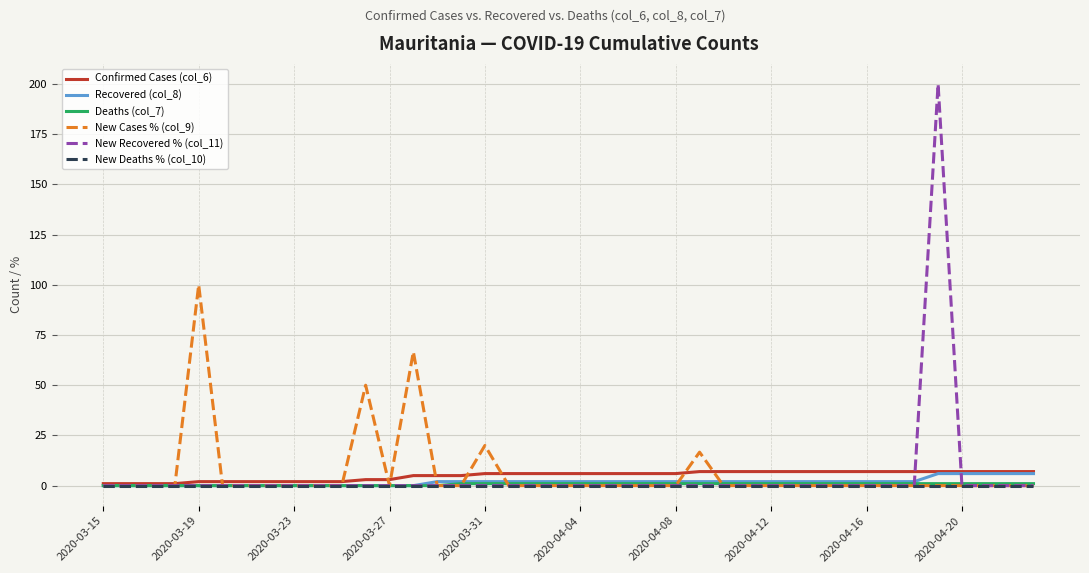

Does the chart have visible grid lines?

Yes